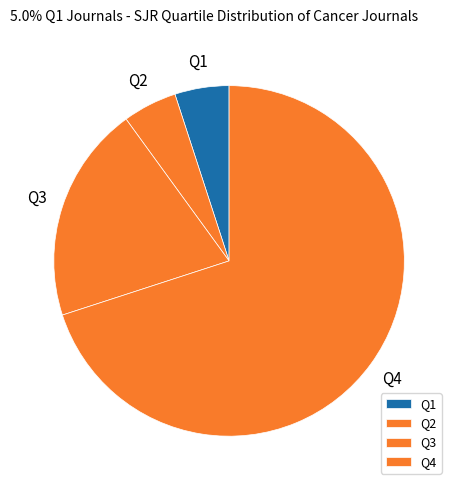

Between Q4 and Q2, which is larger?

Q4